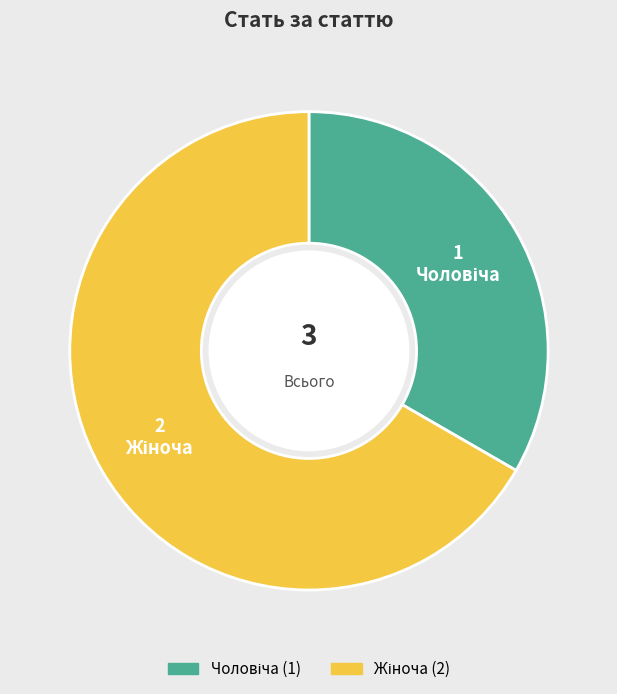

Is there any slice that represents more than half of the pie?

Yes